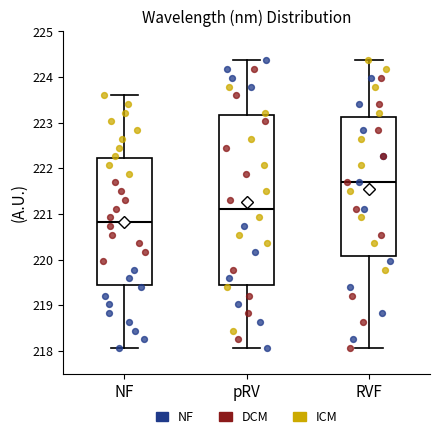

Where is the lower edge of the box for RVF on the y-axis? The values are not printed on the chart, so give them approximately, as read against the axis.

220.1